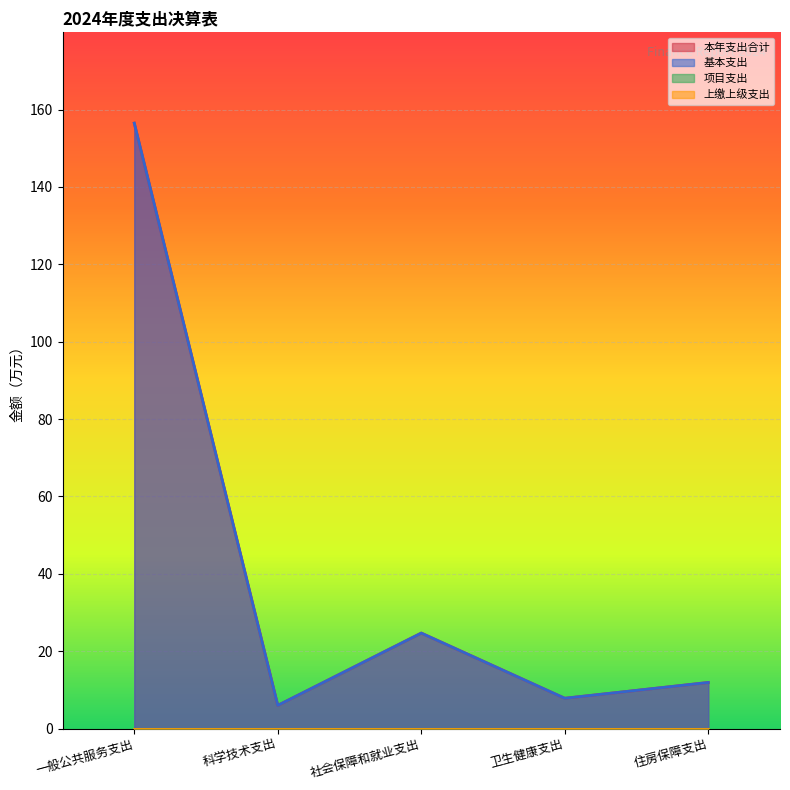

Between 科学技术支出 and 卫生健康支出, which series saw the biggest shift?

本年支出合计